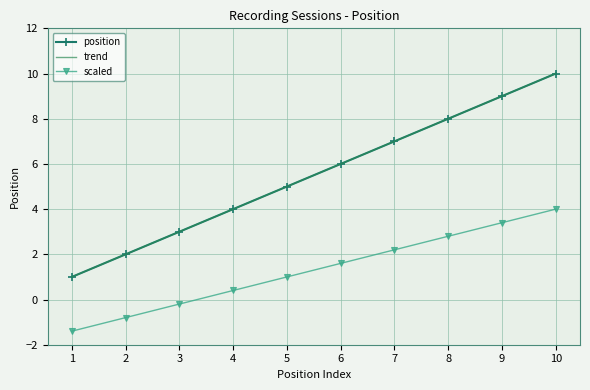

What is the value of the position point at the 6th from the left?

6.0